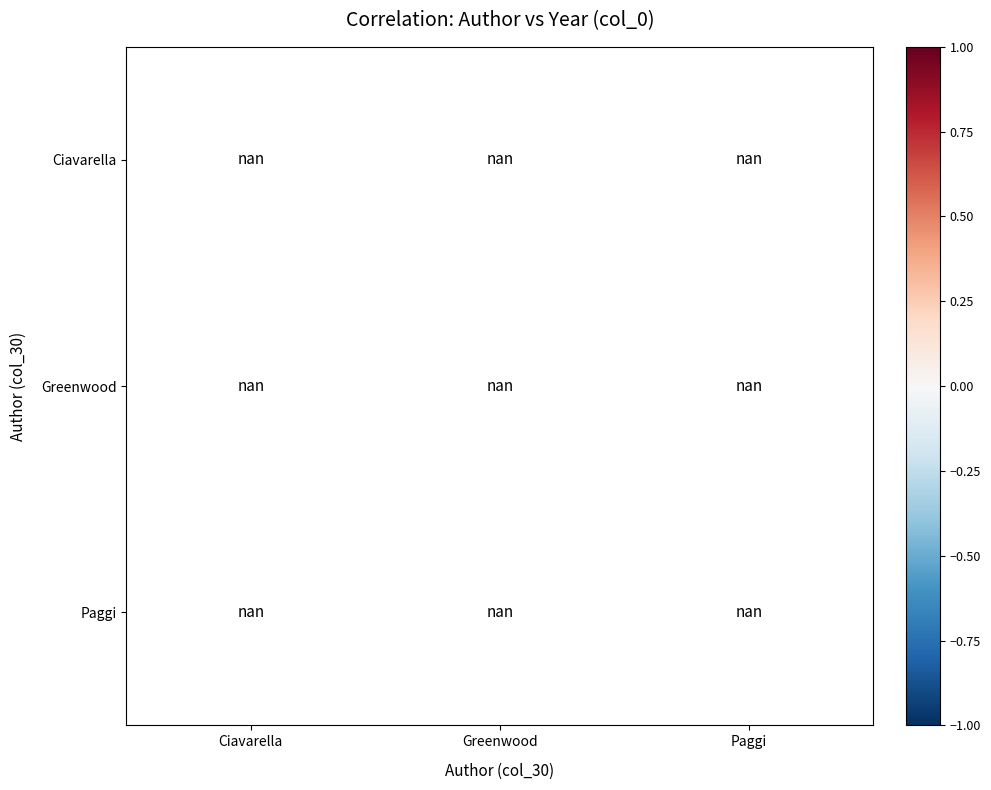

At Paggi, list the series in order from largest to smallest.

Ciavarella, Greenwood, Paggi